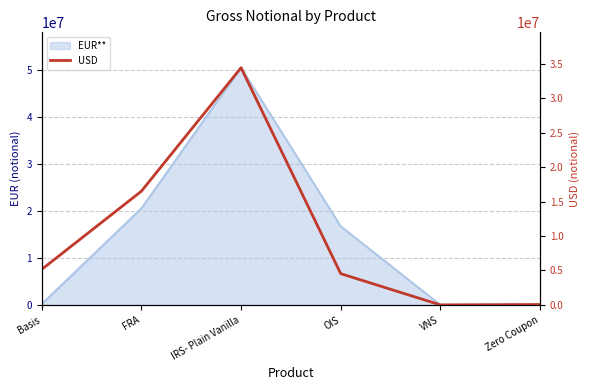

What is the maximum value shown in the chart?

34443655